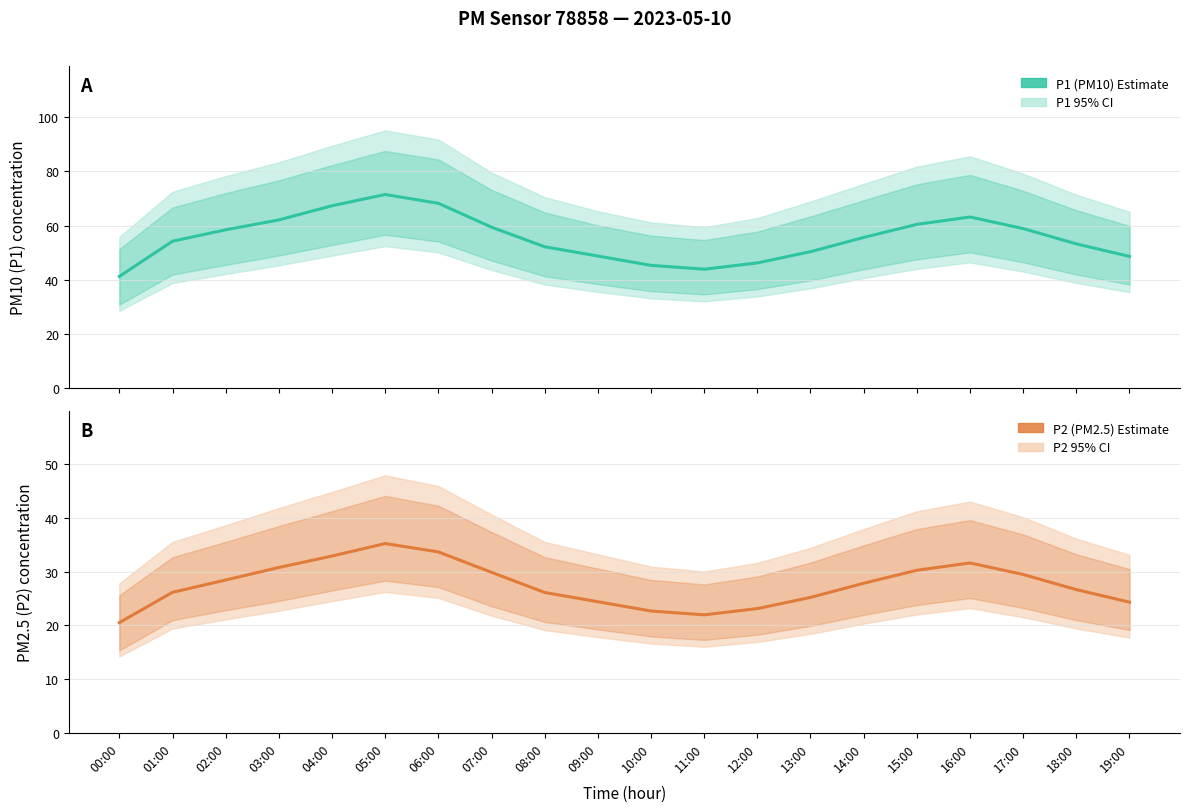

Which series has the largest total across all categories?

P1 (PM10)